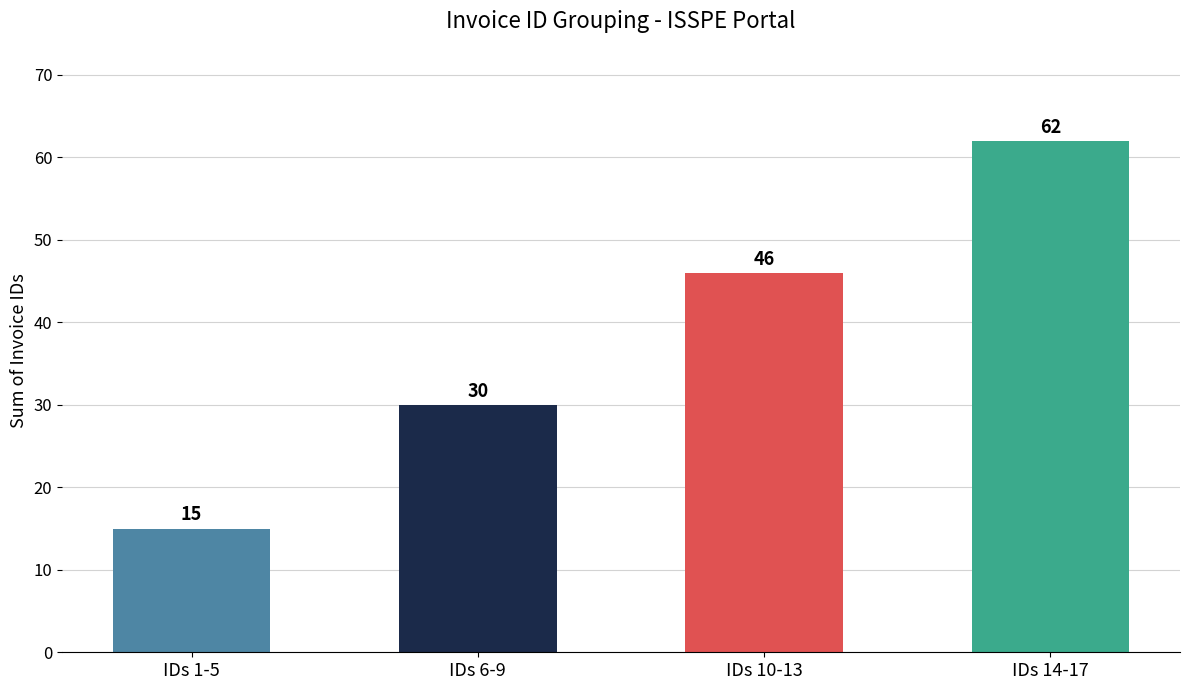

The chart shows a value of 15 at IDs 1-5. True or false?

True